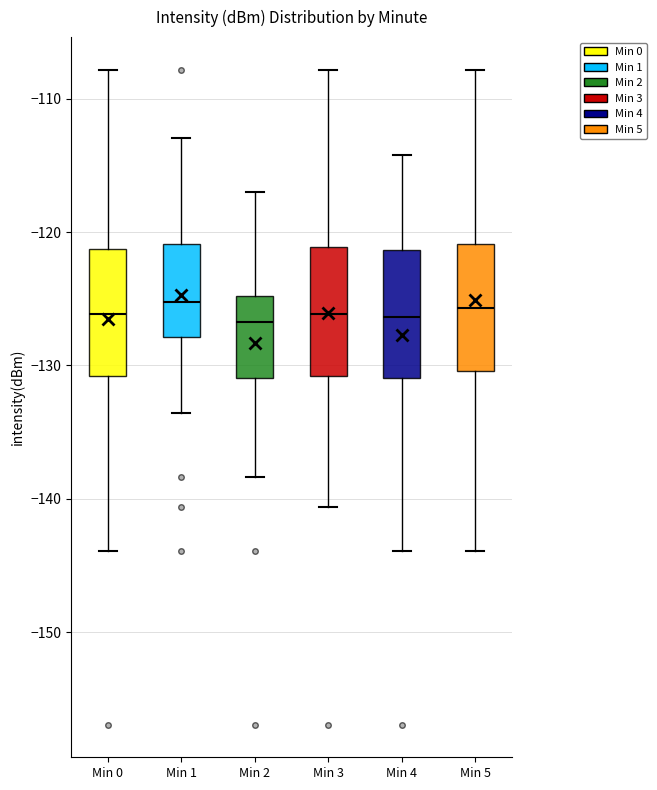

Reading left to right, transcribe this box plot: for each box, give where its median line is, the range the box spans, and where its two whiskers end, as read against the y-axis. The values are not printed on the chart, so give them approximately, as read against the axis.

Min 0: median -126, box -131 to -121, whiskers -144 to -108
Min 1: median -125, box -128 to -121, whiskers -134 to -113
Min 2: median -127, box -131 to -125, whiskers -138 to -117
Min 3: median -126, box -131 to -121, whiskers -141 to -108
Min 4: median -126, box -131 to -121, whiskers -144 to -114
Min 5: median -126, box -130 to -121, whiskers -144 to -108